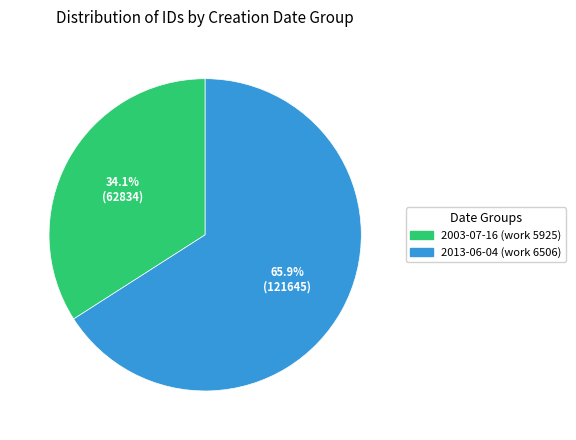

Rank the categories by value from lowest to highest.

2003-07-16 (work 5925), 2013-06-04 (work 6506)